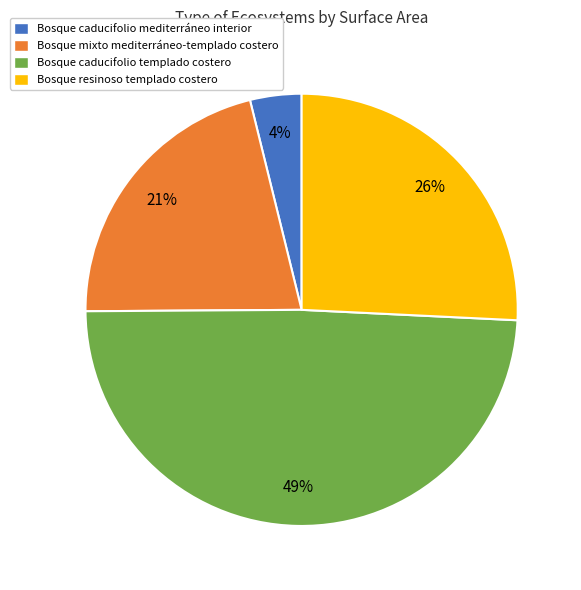

Count the number of slices in the pie.

4